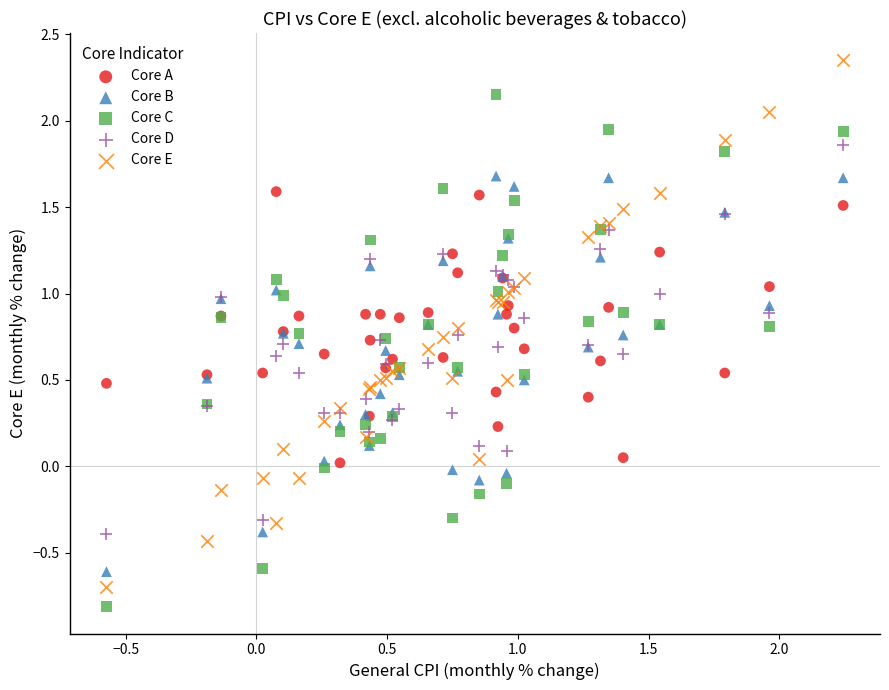

Which series contains the lowest Y value?

Core C